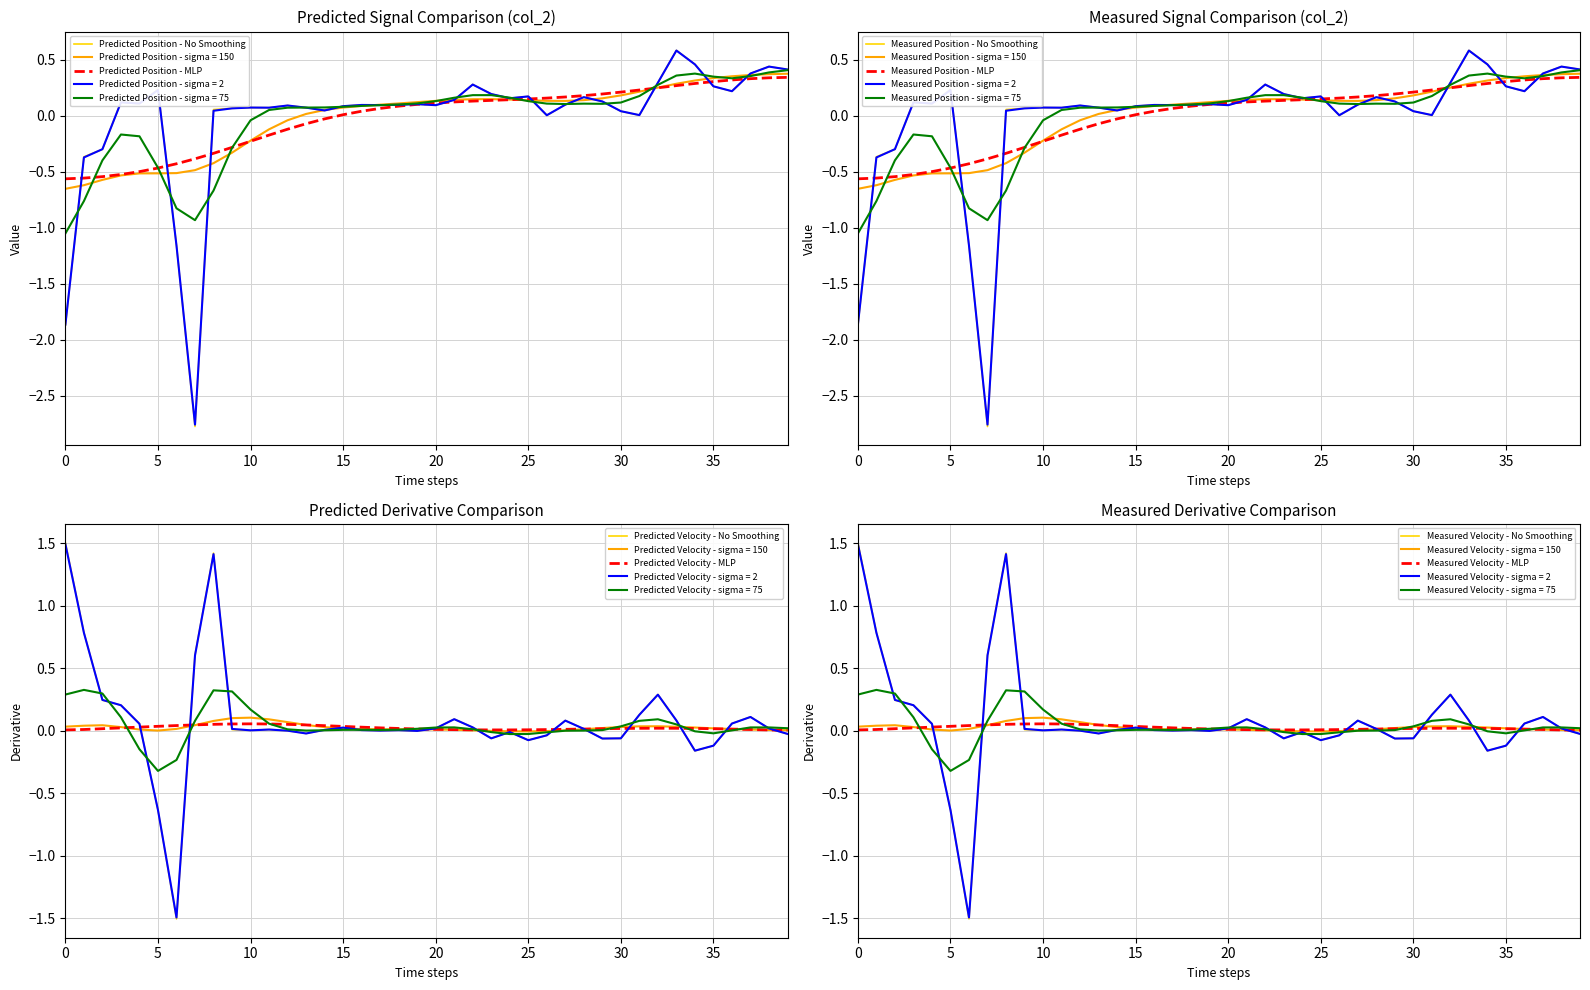

True or false: Smoothed (sigma=150) has more than 0 interior local peaks.

True